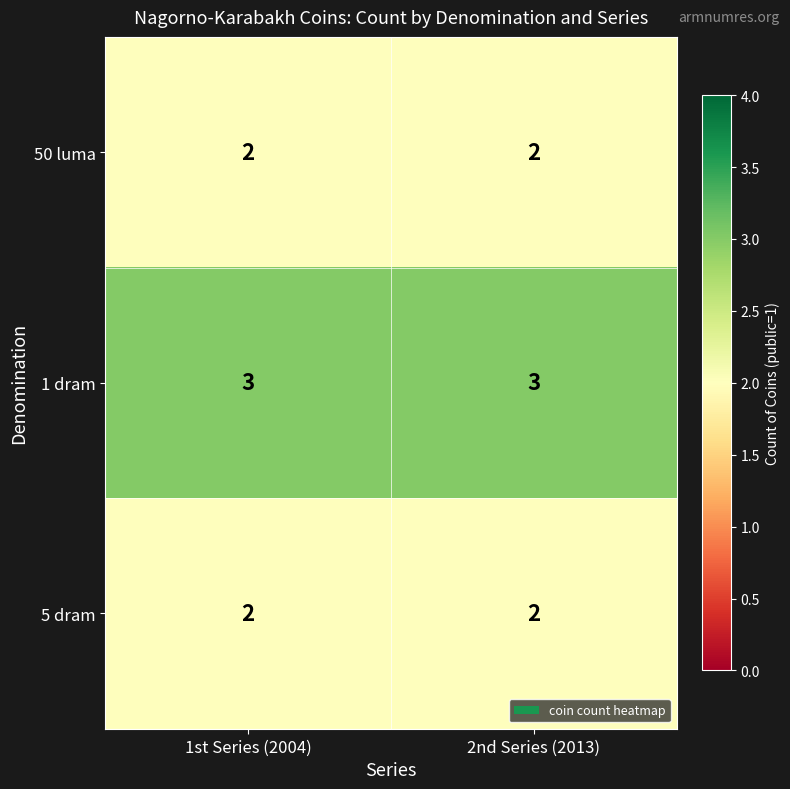

What is the greatest value displayed?

3